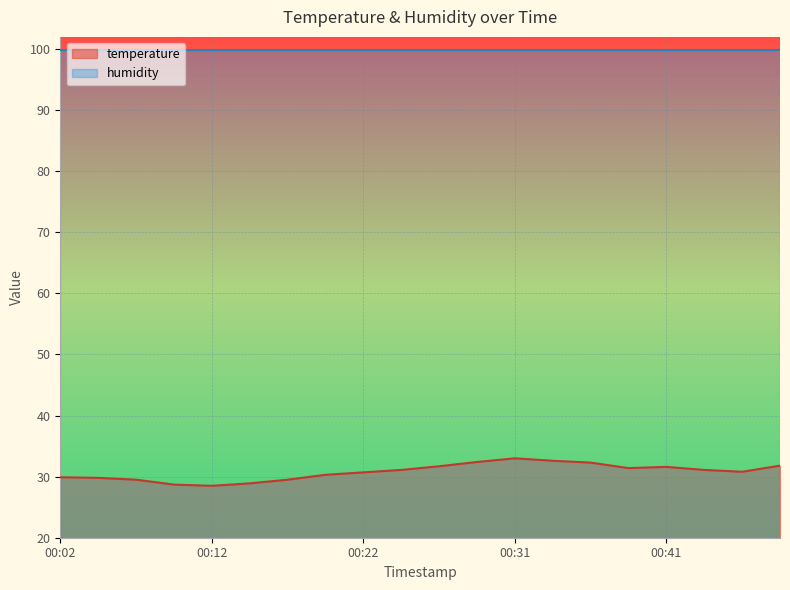

Rank the categories by value from lowest to highest.

00:12, 00:09, 00:14, 00:07, 00:17, 00:04, 00:02, 00:19, 00:22, 00:46, 00:24, 00:44, 00:39, 00:41, 00:27, 00:49, 00:36, 00:29, 00:34, 00:31